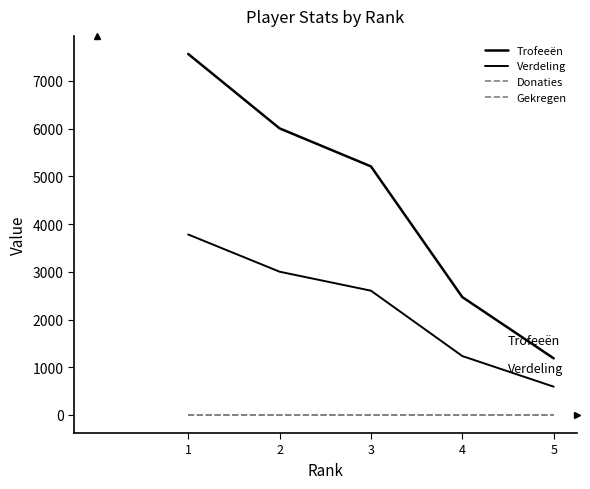

What is the average value of the Trofeeën series?

4488